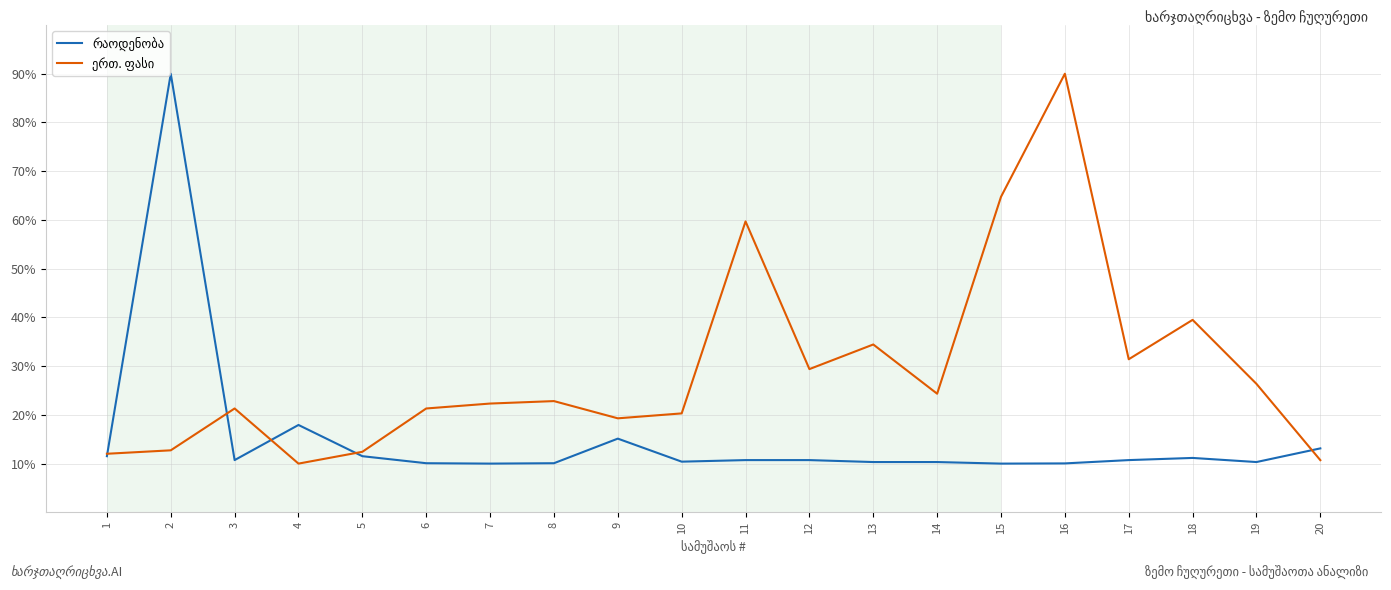

What is the difference between the highest and lowest values at 16?

80.0